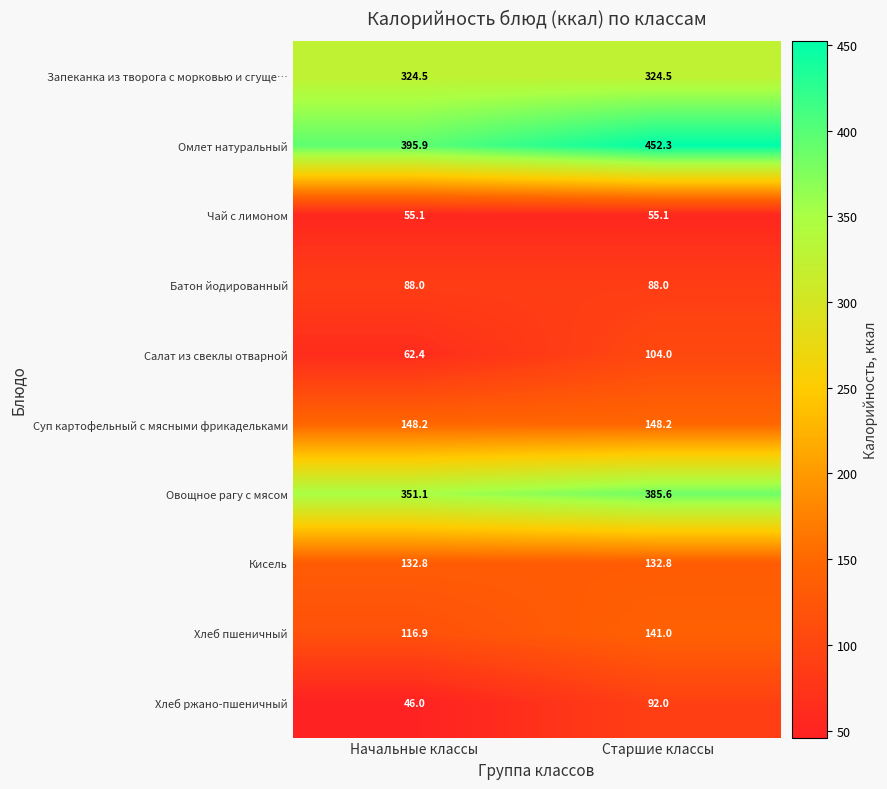

What is the total value across all series at Начальные классы?

1720.9